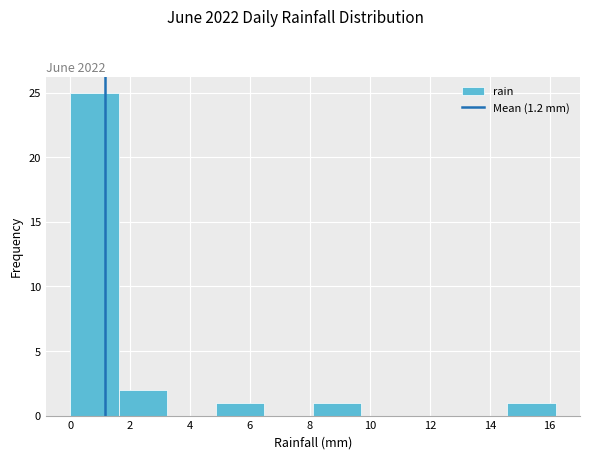

How tall is the bar that spans 14.58 to 16.20 on the x-axis? Neither the bar edges nor the heights are printed on the chart, so give them approximately, as read against the axes.

1